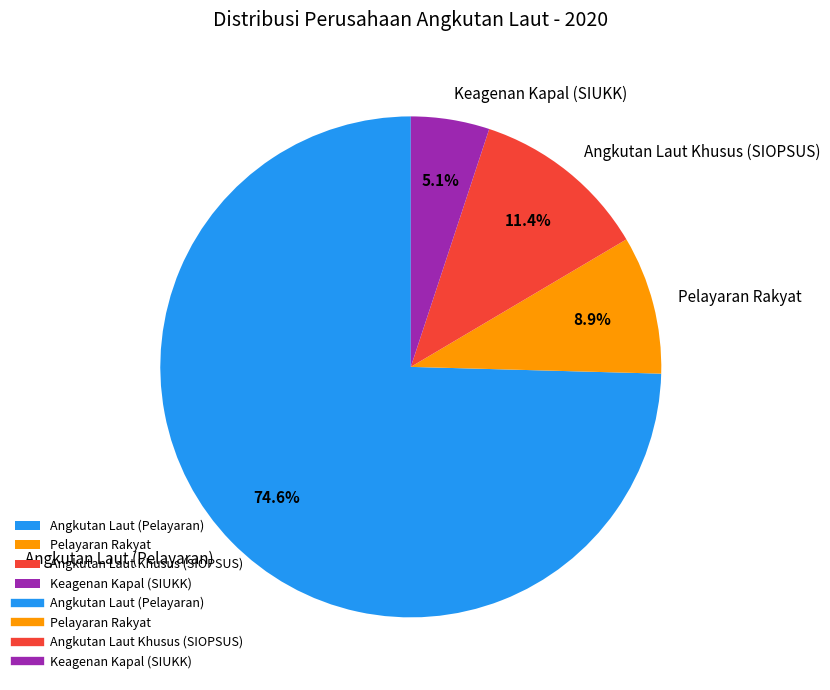

Is there a majority slice in this chart?

Yes